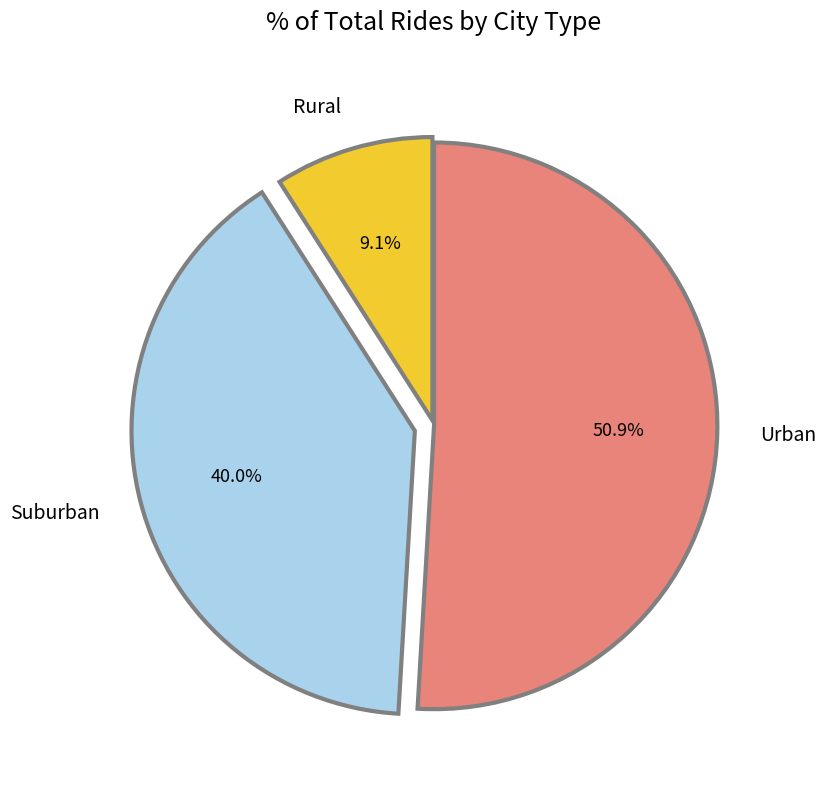

Do Rural and Urban together represent more than half of the pie?

Yes